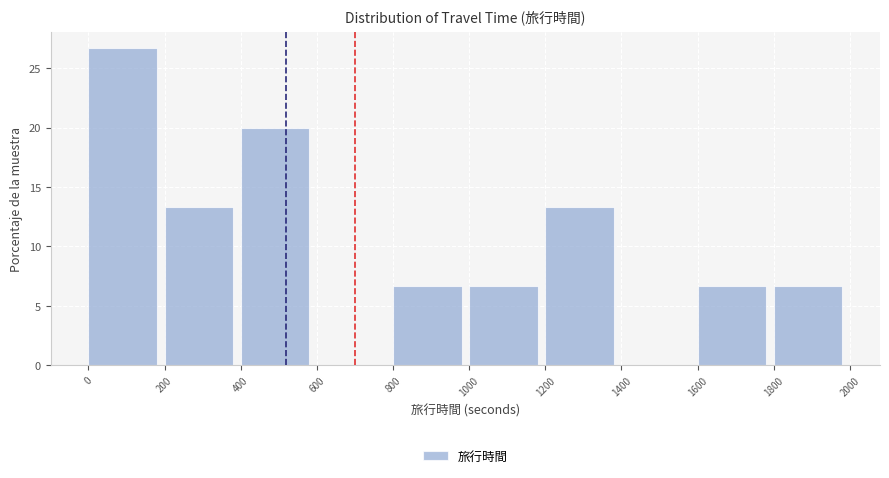

Which range on the x-axis has the tallest bar?

0 to 200